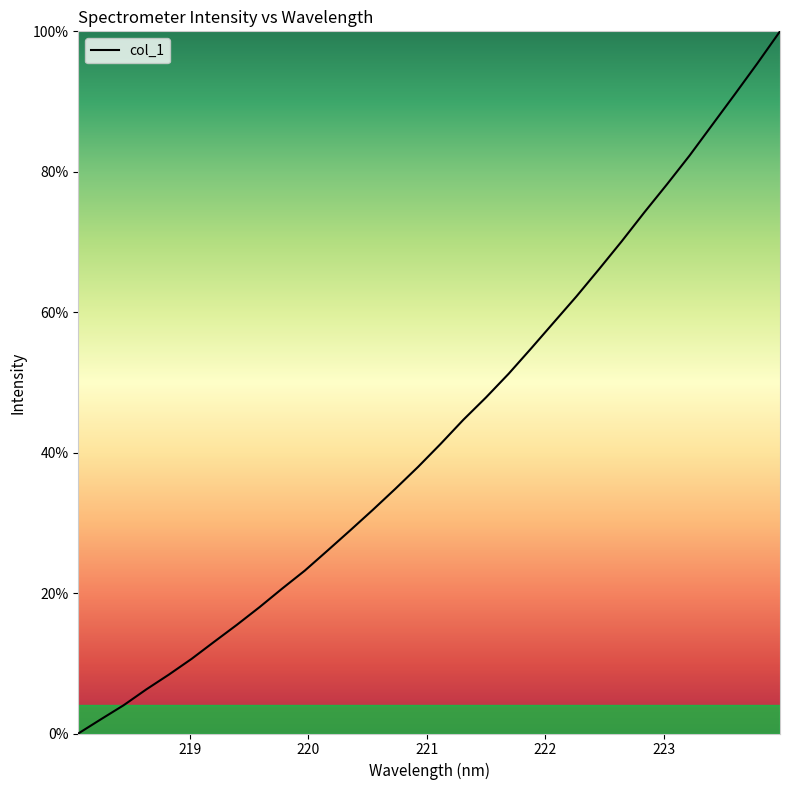

What is the difference between the maximum and minimum values?

100.0